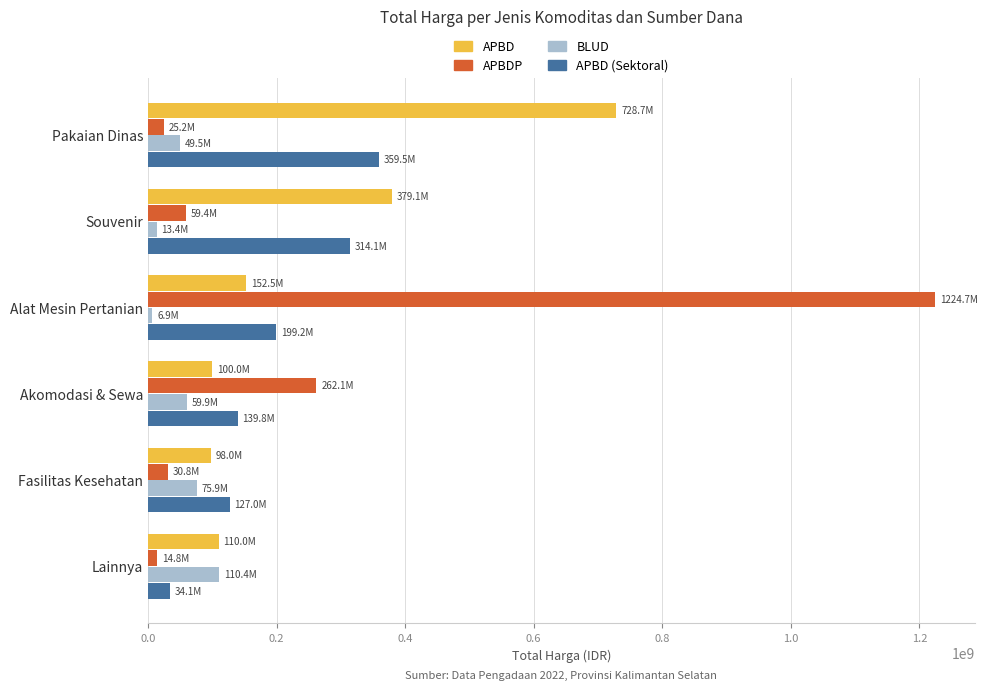

What is the sum of all APBD (Sektoral) values?

1173754285